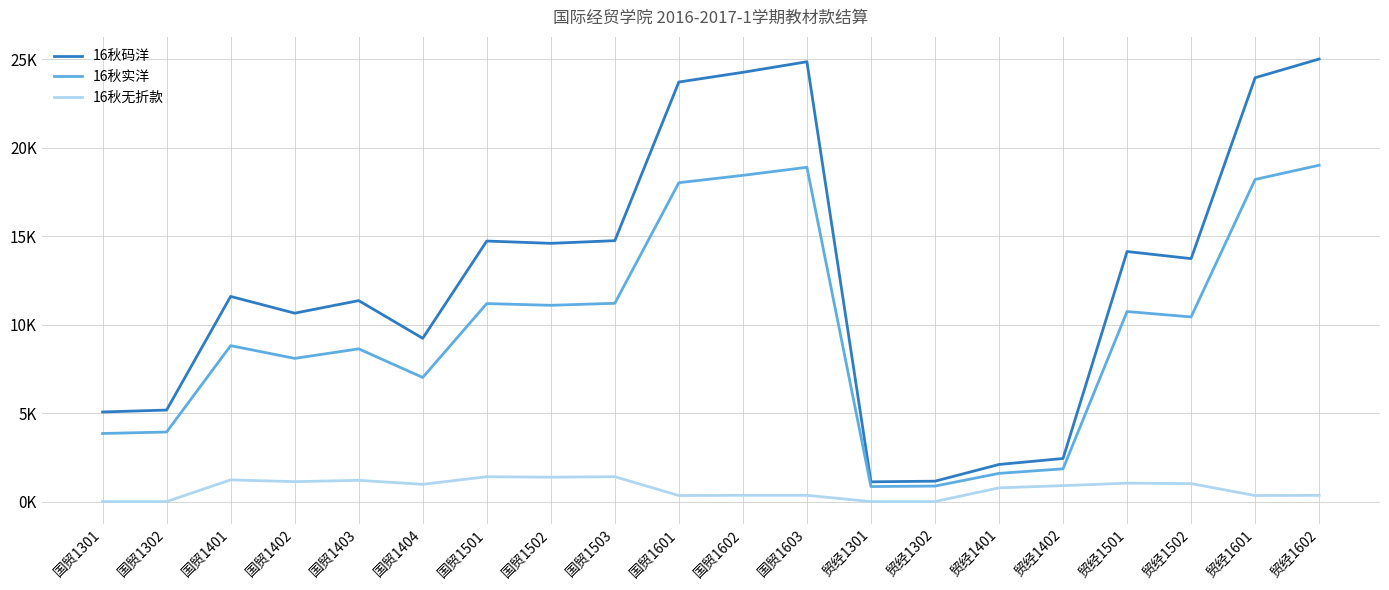

Between 贸经1401 and 贸经1301, which is larger?

贸经1401